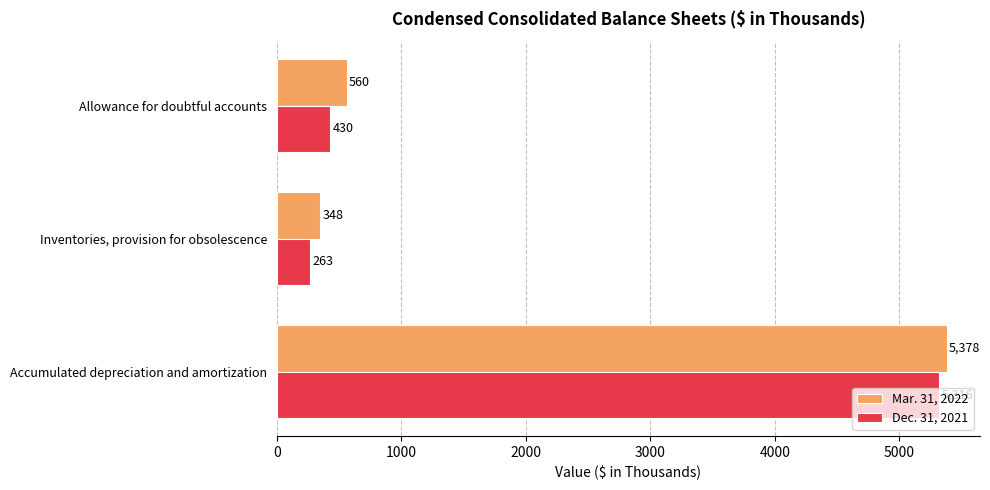

What is the difference between the maximum and minimum values in the Dec. 31, 2021 series?

5053